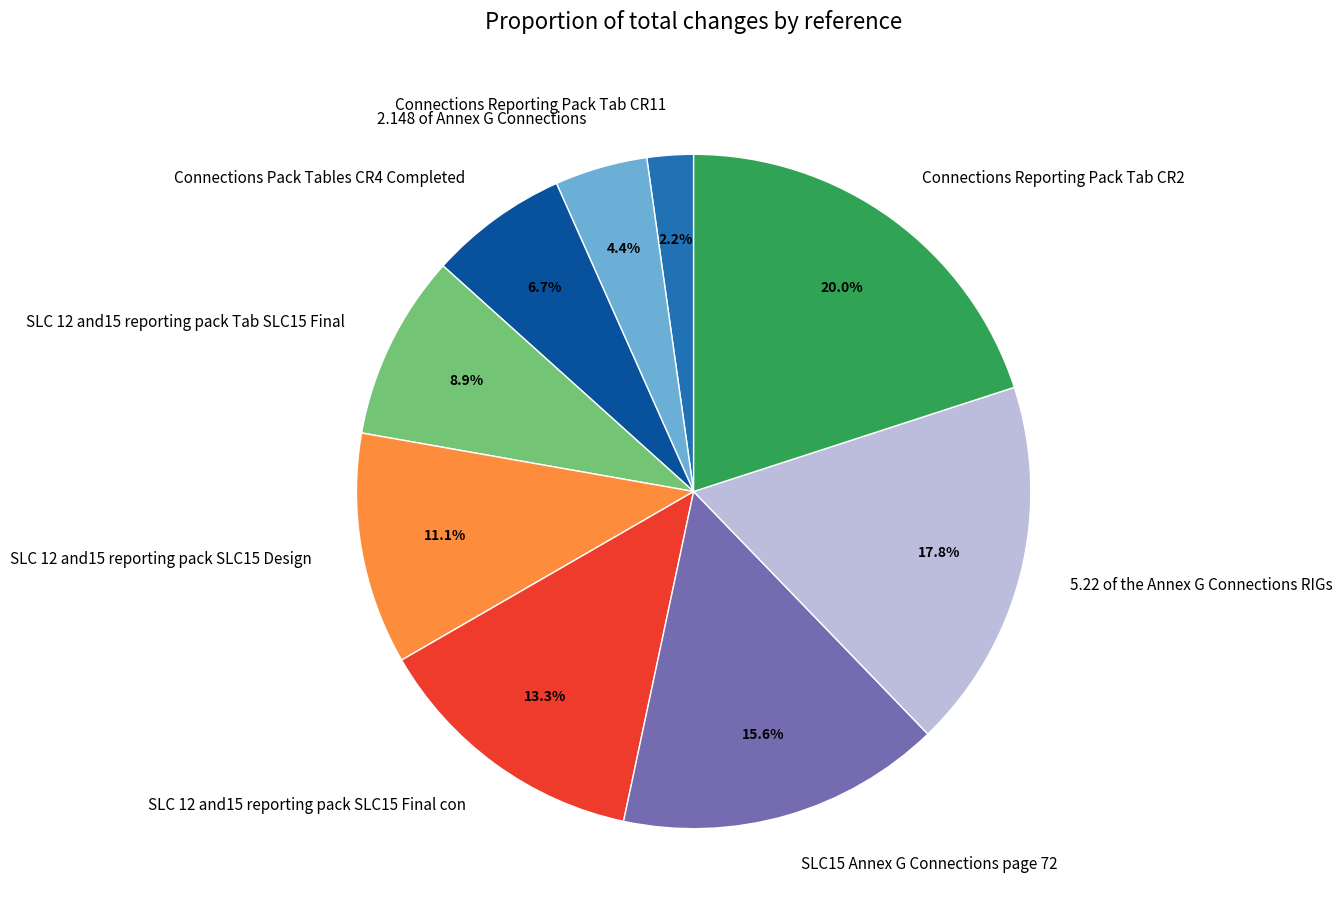

How many segments does this pie chart have?

9